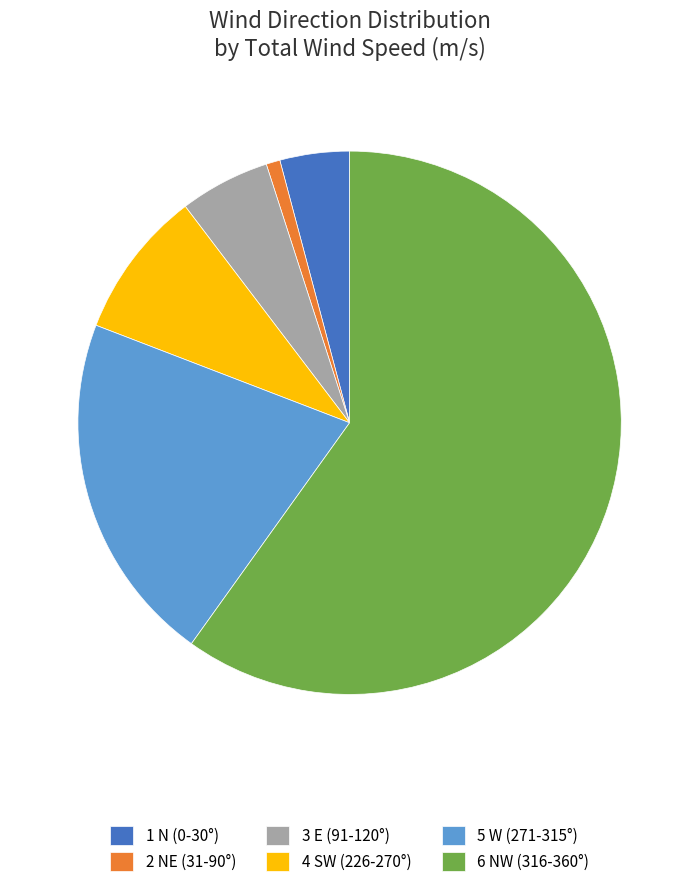

Which slice is the smallest?

2 NE (31-90°)